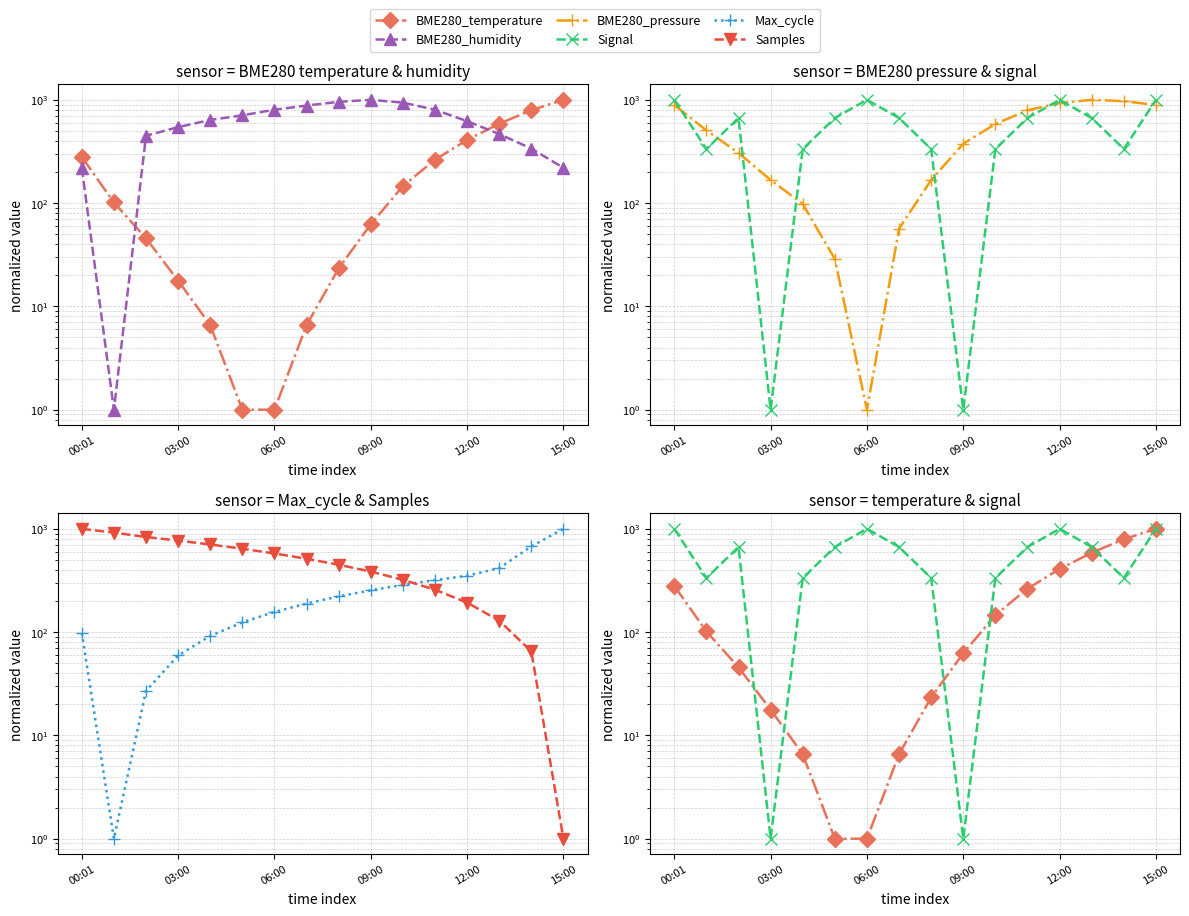

What is the difference between the maximum and minimum values in the Samples series?

999.0